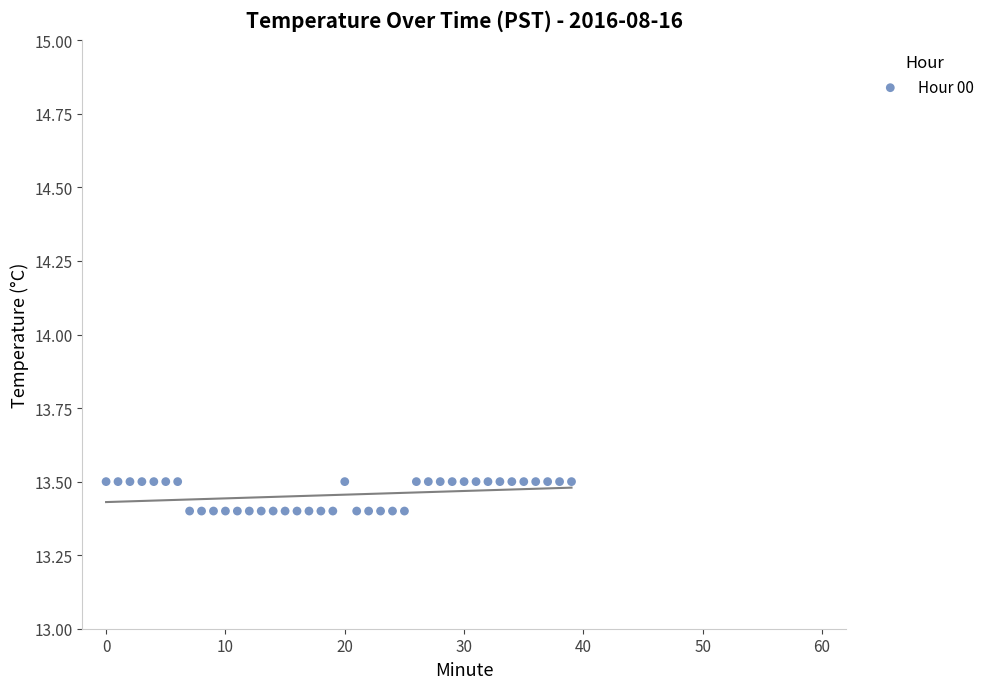

How many data points are displayed?

40